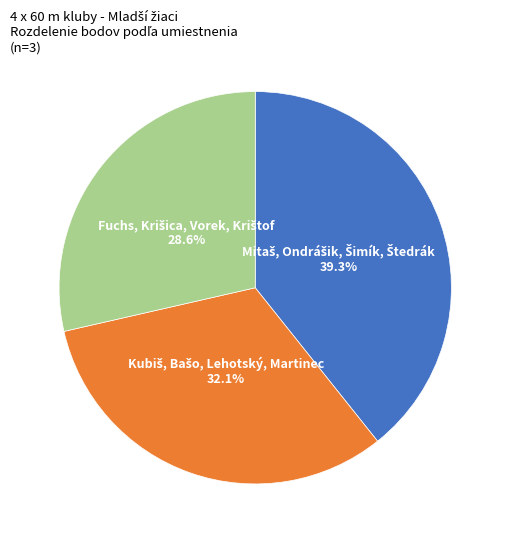

Count the number of slices in the pie.

3